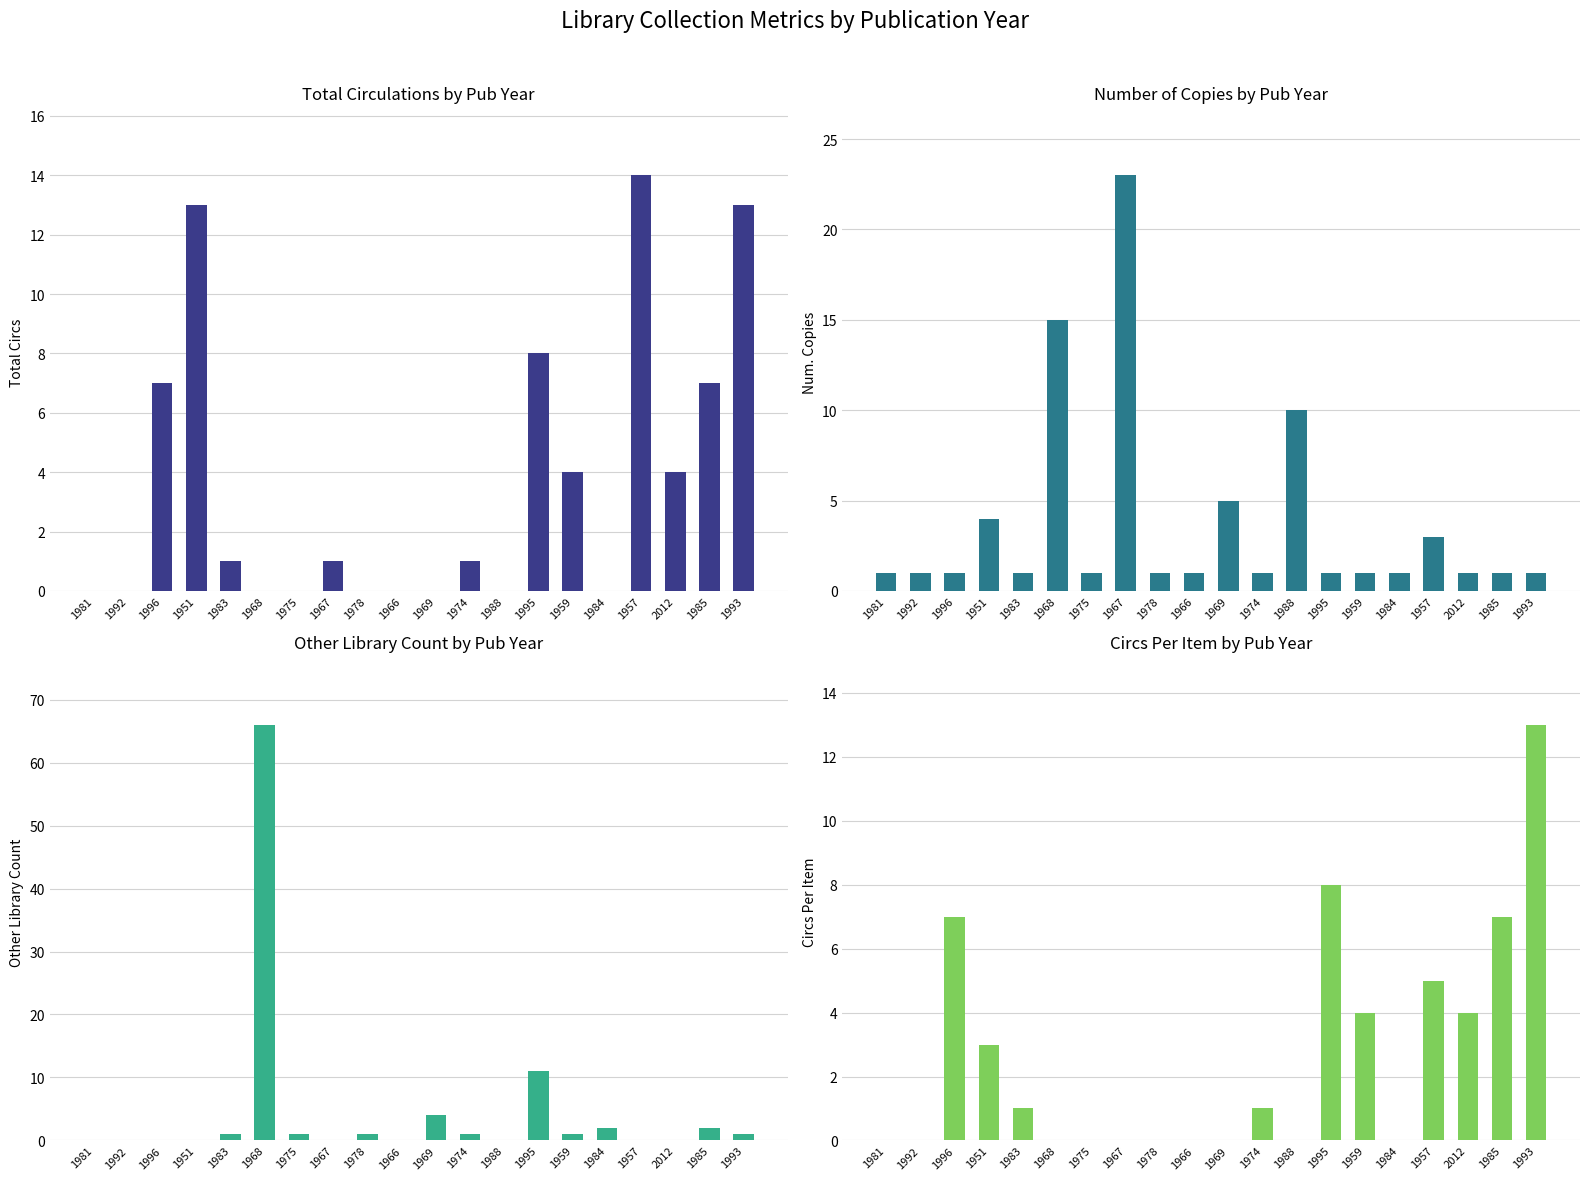

What is the highest value of the Circs Per Item series?

13